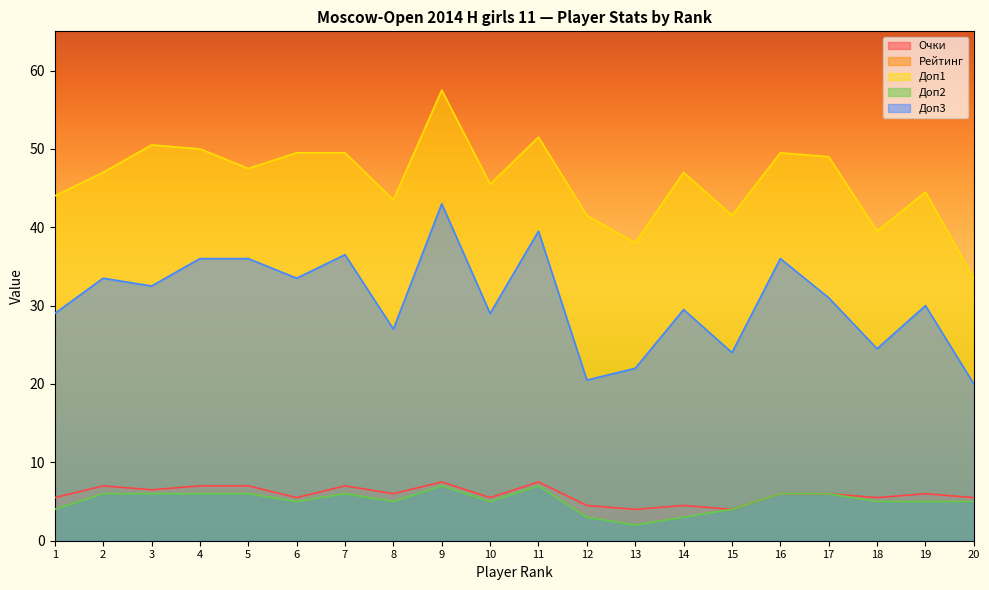

Which series has the largest range (max minus min)?

Рейтинг